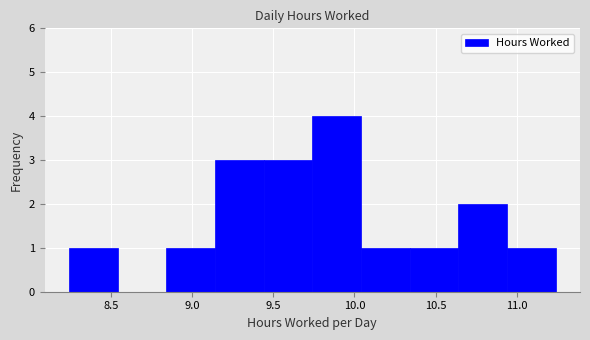

Reading left to right, transcribe this chart: for each bar, give the range it covers on the x-axis and its height. Neither the bar edges nor the heights are printed on the chart, so give them approximately, as read against the axes.

8.24 to 8.54: 1
8.54 to 8.84: 0
8.84 to 9.14: 1
9.14 to 9.44: 3
9.44 to 9.74: 3
9.74 to 10.04: 4
10.04 to 10.34: 1
10.34 to 10.64: 1
10.64 to 10.94: 2
10.94 to 11.24: 1